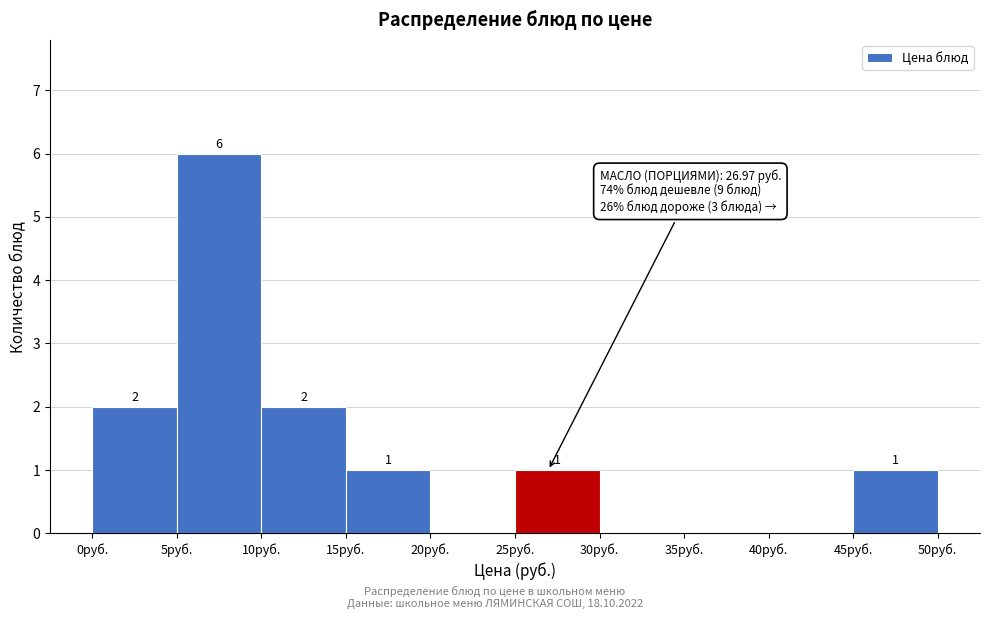

Over which range of the x-axis is the bar tallest?

5 to 10